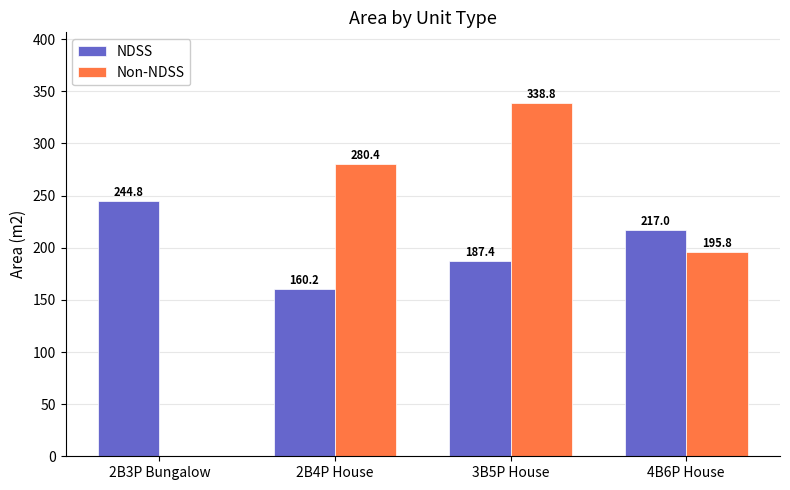

Between 2B4P House and 3B5P House, which series saw the biggest shift?

Non-NDSS